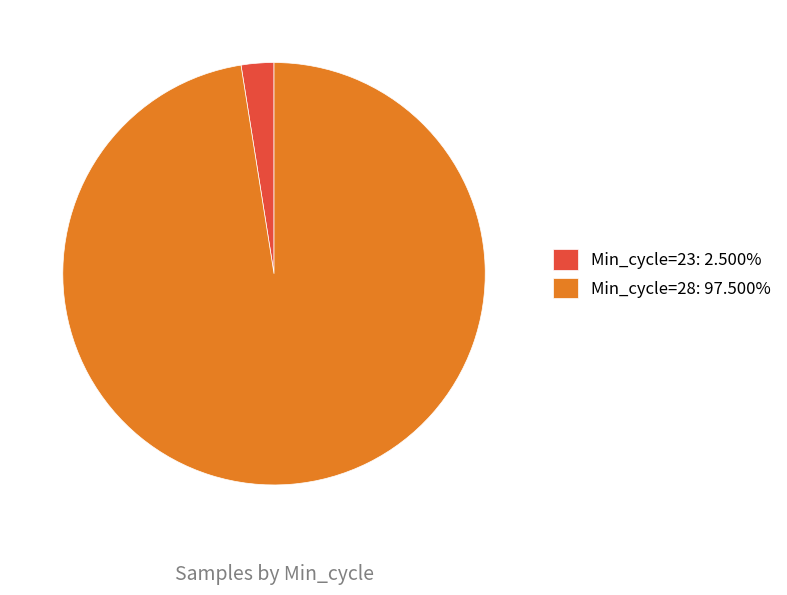

Does Min_cycle=23: 2.500% account for over 50% of the chart?

No